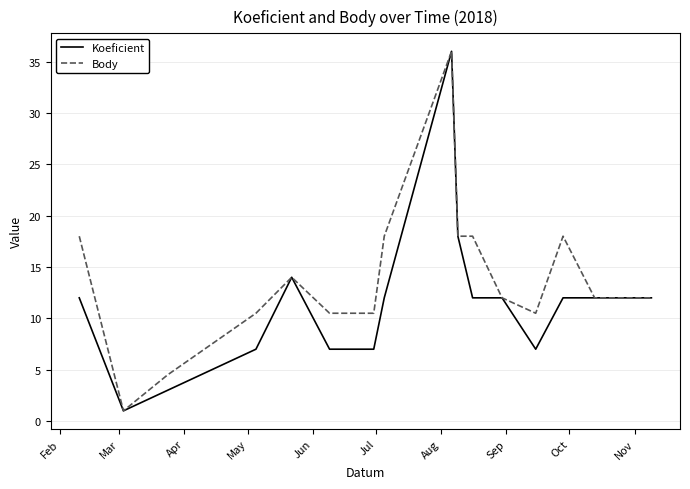

Is this an area chart (filled region under the line)?

No